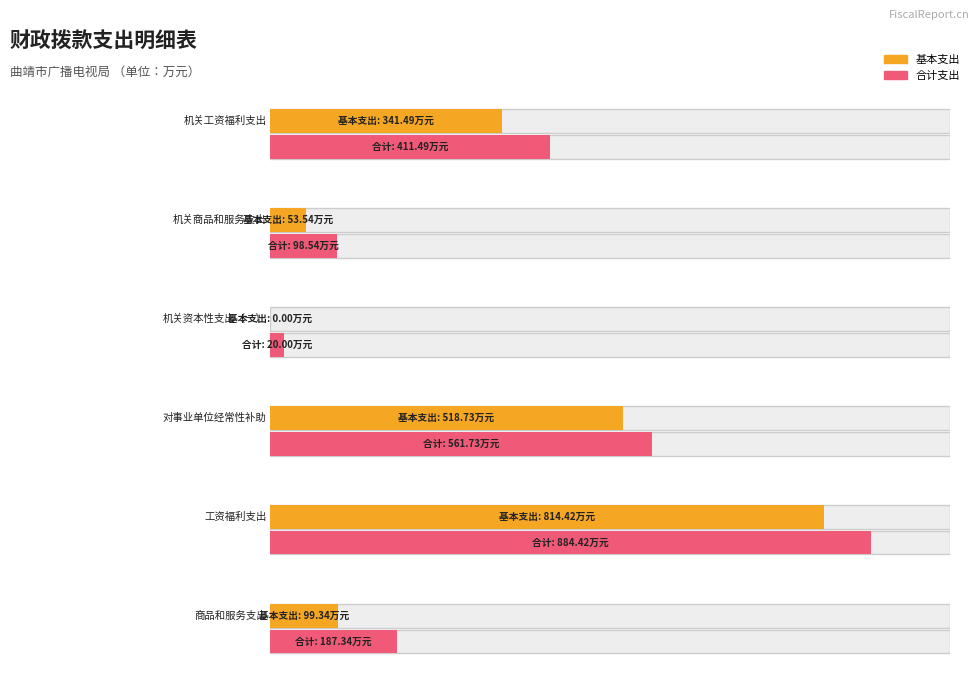

How many groups of bars are there?

6